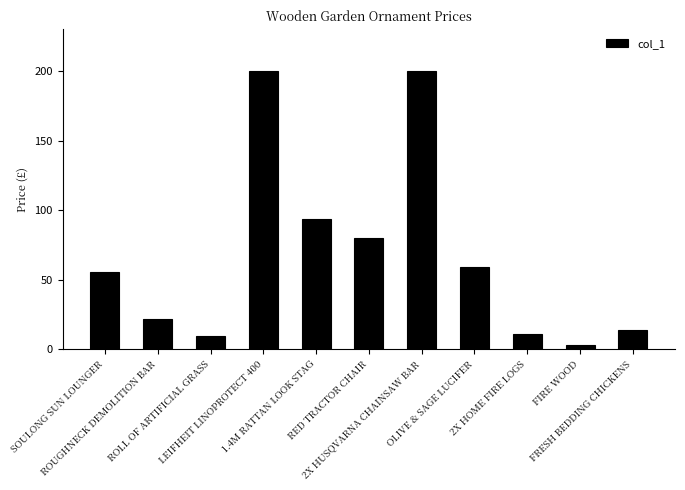

What is the average value?

68.1